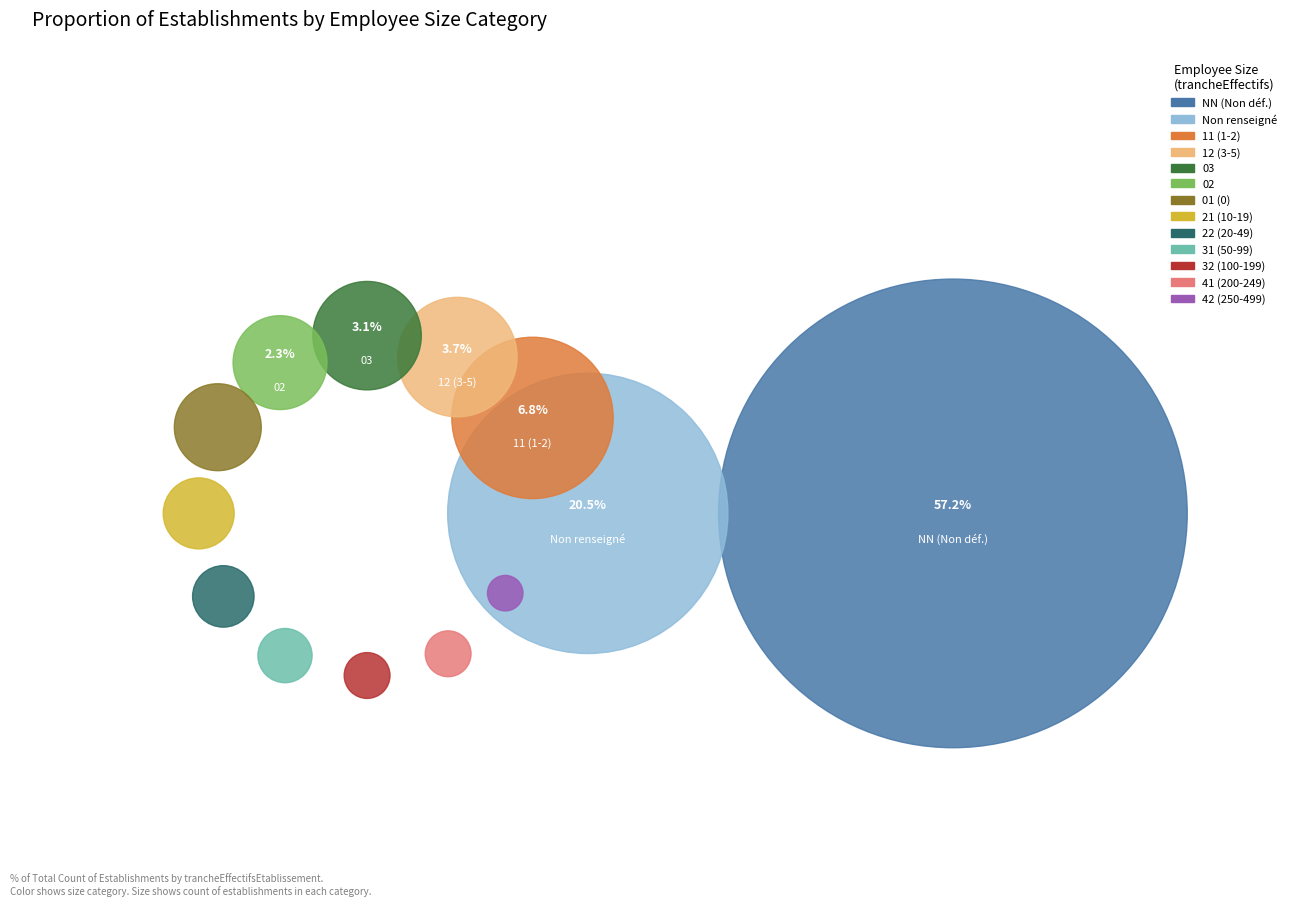

To the nearest percent, what is the average slice percentage?

8%